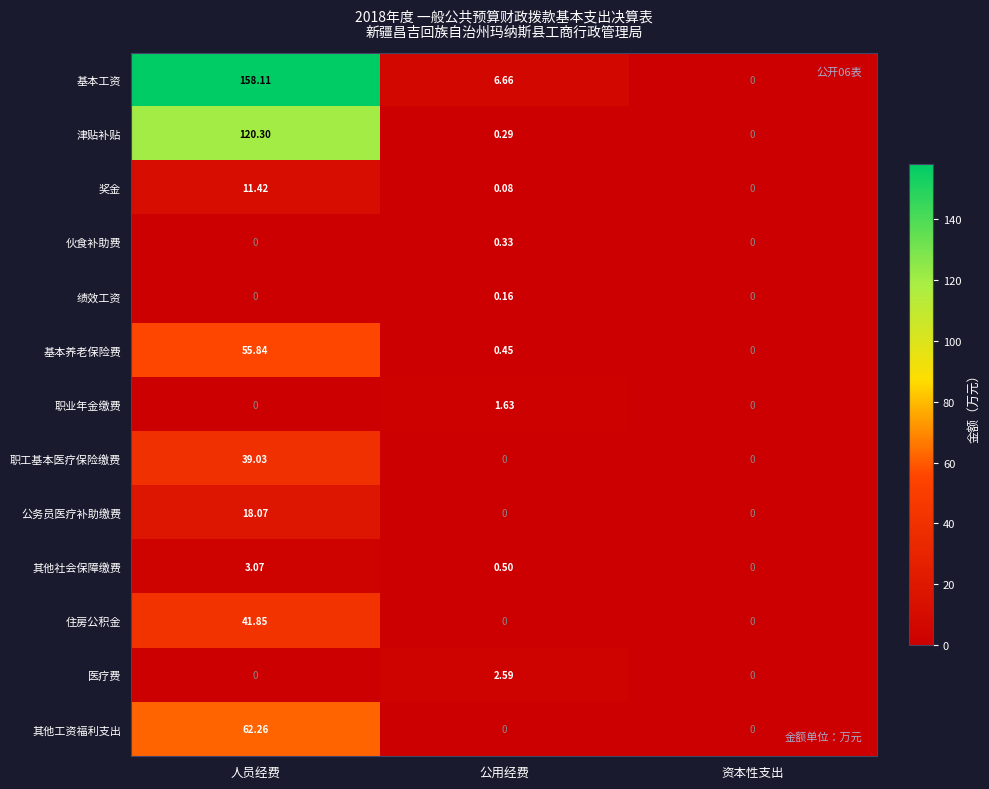

List the series in order of their peak value, highest first.

基本工资, 津贴补贴, 其他工资福利支出, 基本养老保险费, 住房公积金, 职工基本医疗保险缴费, 公务员医疗补助缴费, 奖金, 其他社会保障缴费, 医疗费, 职业年金缴费, 伙食补助费, 绩效工资